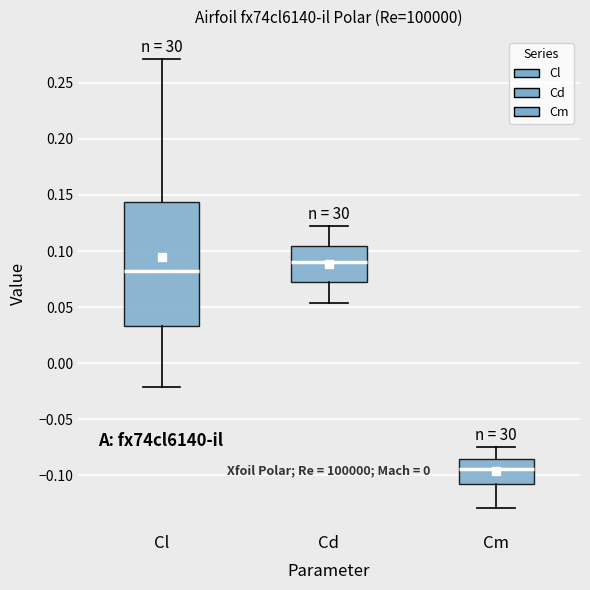

Reading left to right, read every box against the y-axis: the position of its median line, the range the box covers, and the ends of its whiskers. The values are not printed on the chart, so give them approximately, as read against the axis.

Cl: median 0.080, box 0.035 to 0.145, whiskers -0.020 to 0.270
Cd: median 0.090, box 0.070 to 0.105, whiskers 0.055 to 0.120
Cm: median -0.095, box -0.110 to -0.085, whiskers -0.130 to -0.075